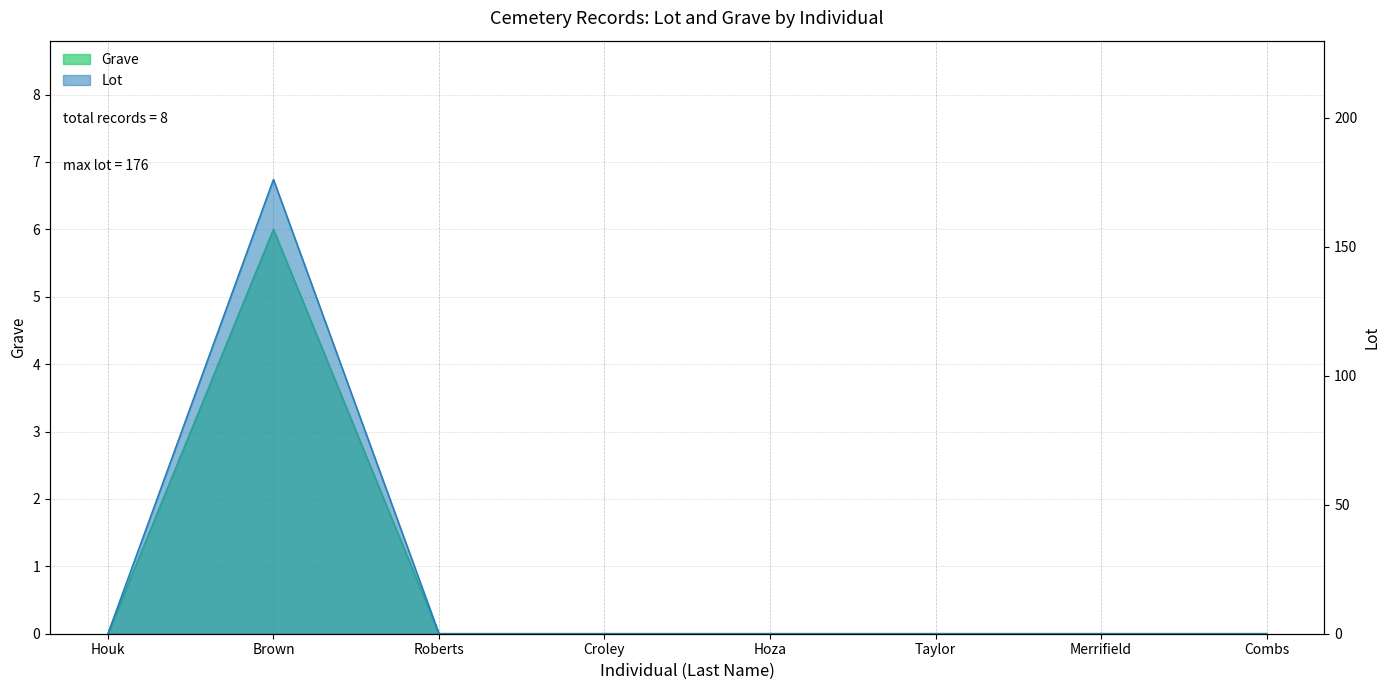

Does the chart have visible grid lines?

Yes